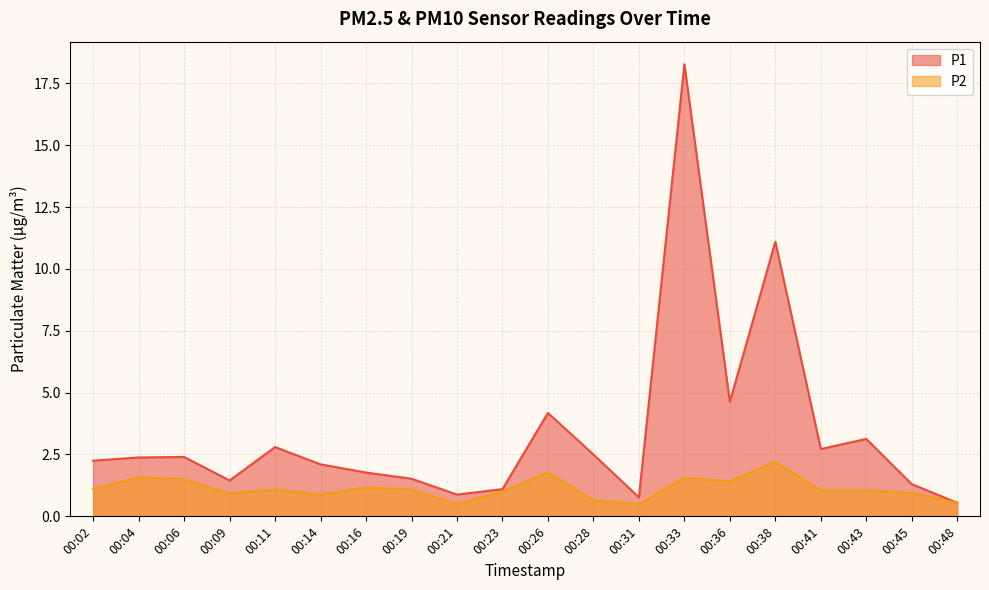

Does the chart have visible grid lines?

Yes